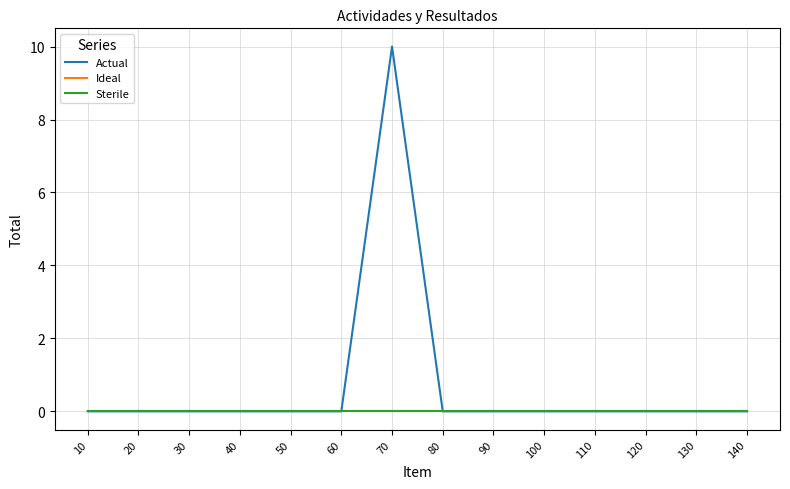

Is this an area chart (filled region under the line)?

No